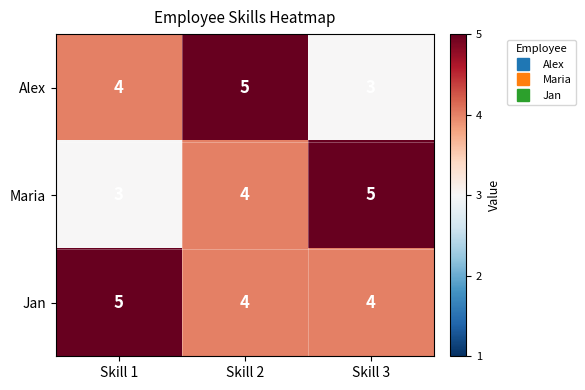

At which label does Maria reach its peak?

Skill 3